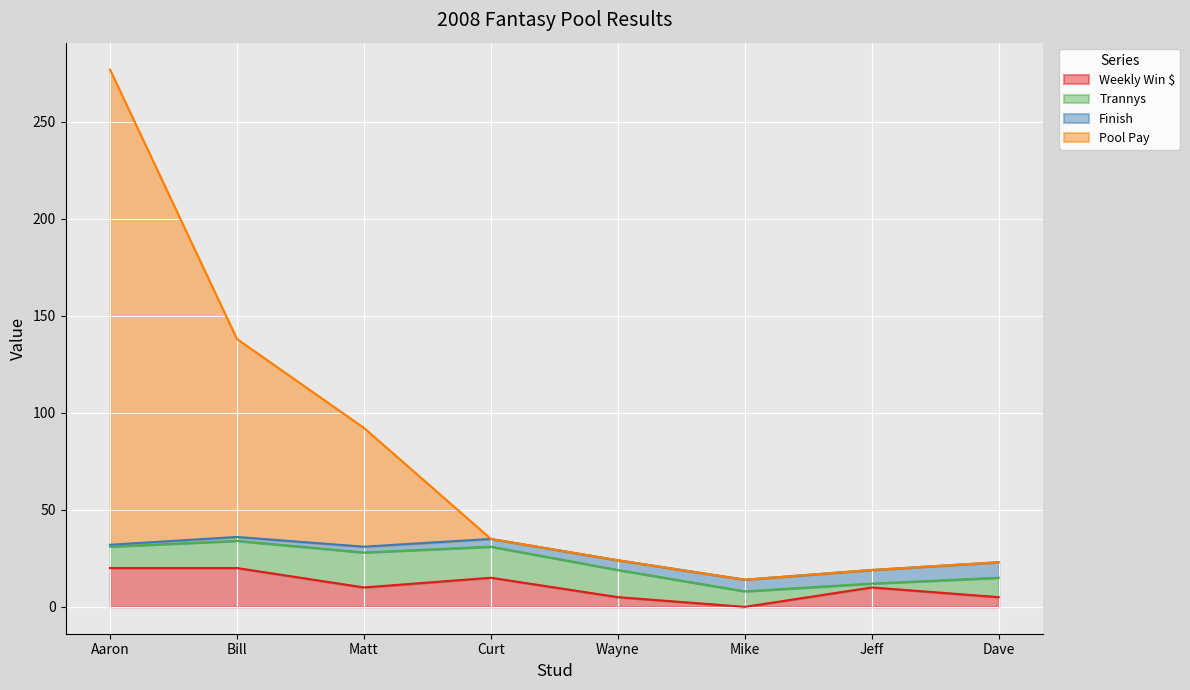

Between Bill and Jeff, which is larger?

Bill